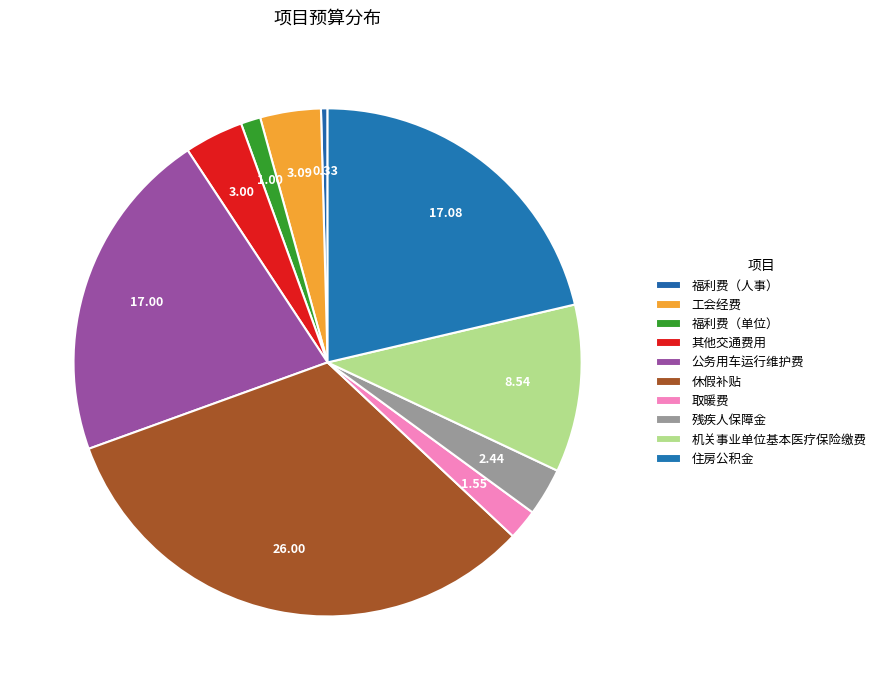

How many slices are in this pie chart?

10